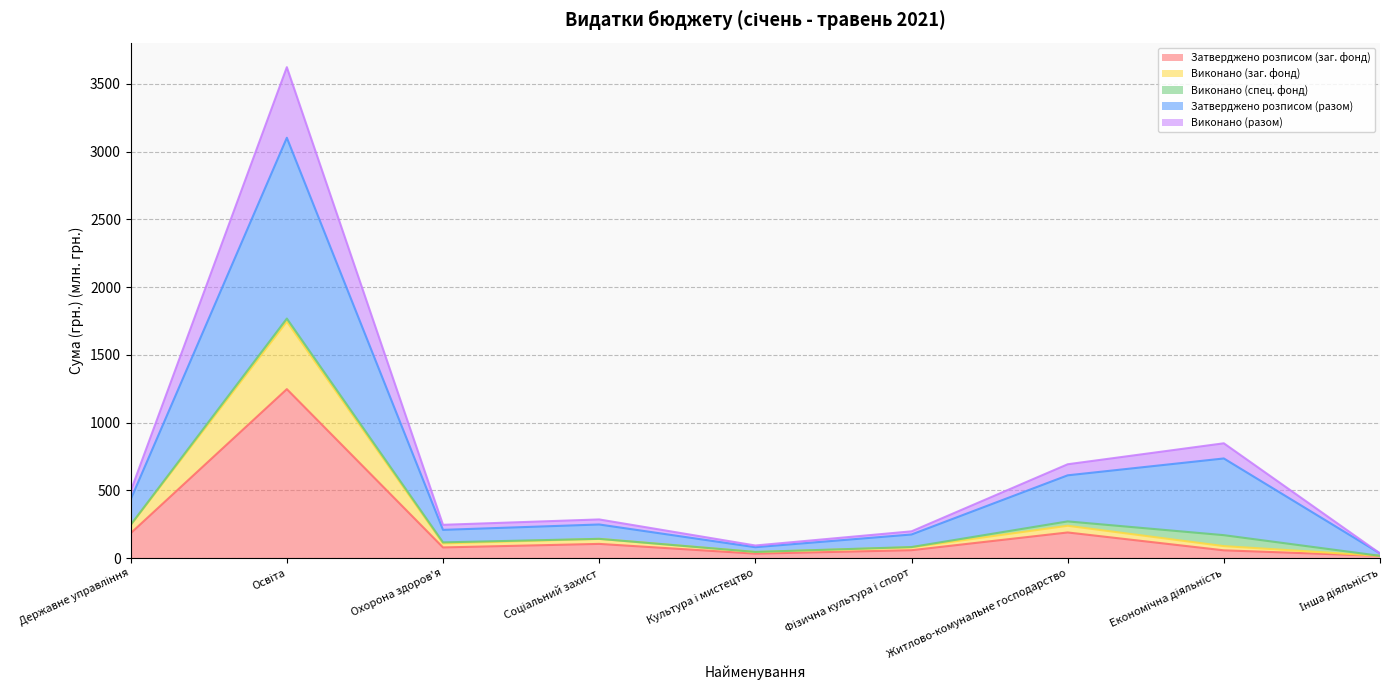

What position from the left is Охорона здоров'я?

3